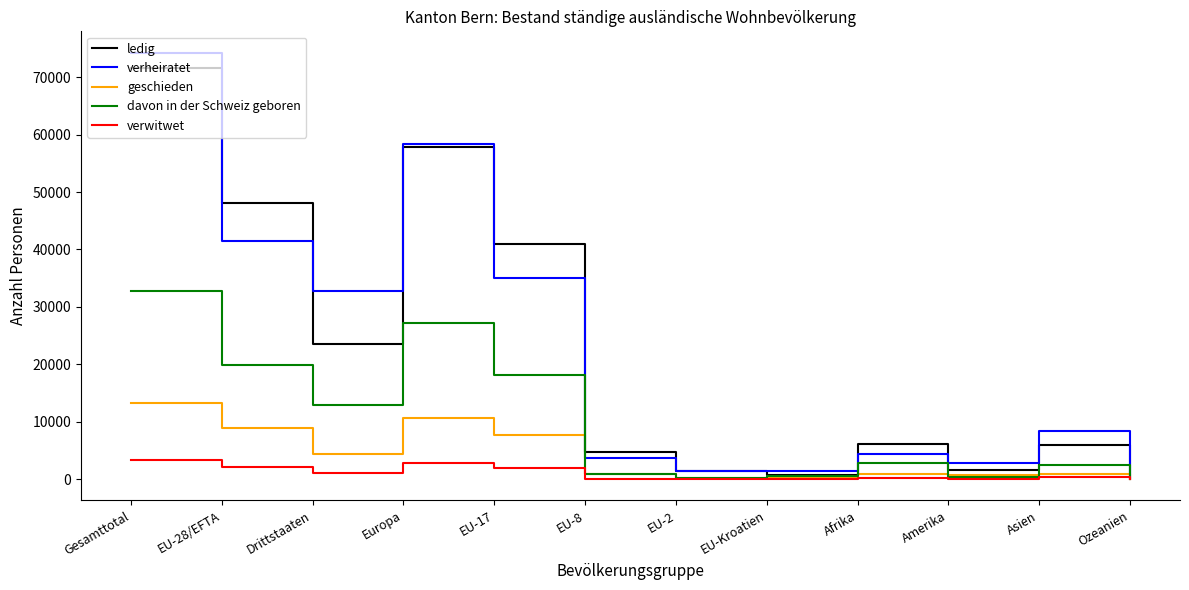

True or false: verheiratet and ledig cross at least once.

True